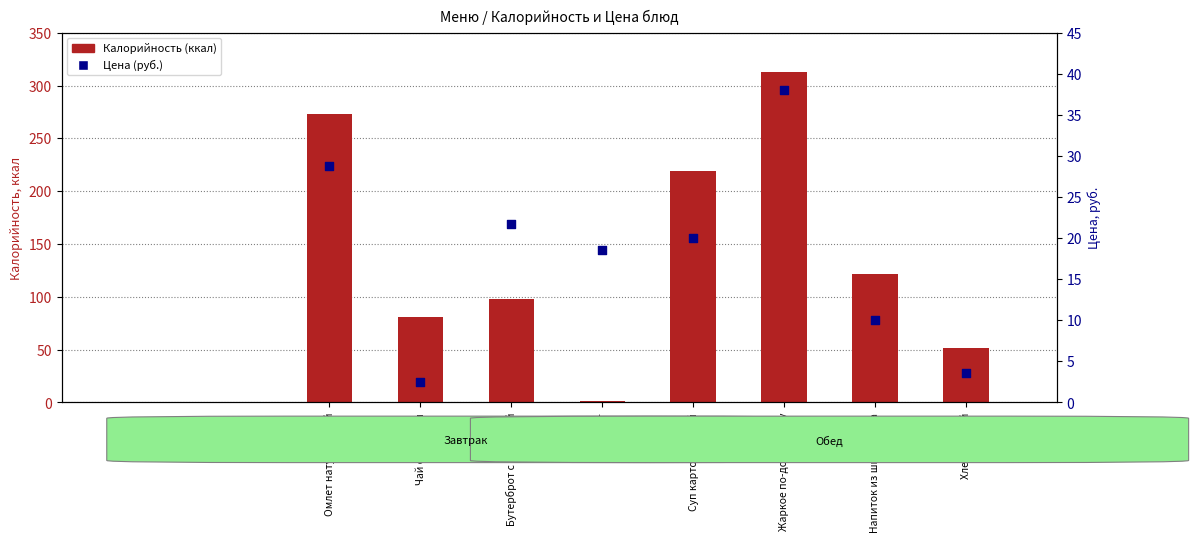

At which category is the sum across all series the highest?

Жаркое по-домашнему